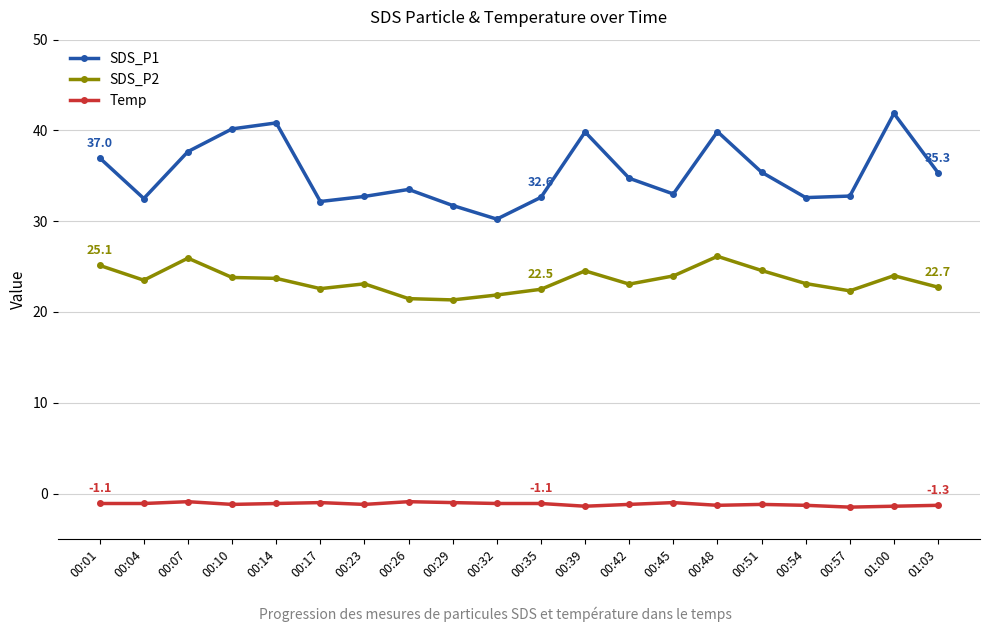

Is the value of SDS_P2 at 00:17 greater than the value of Temp at 00:39?

Yes